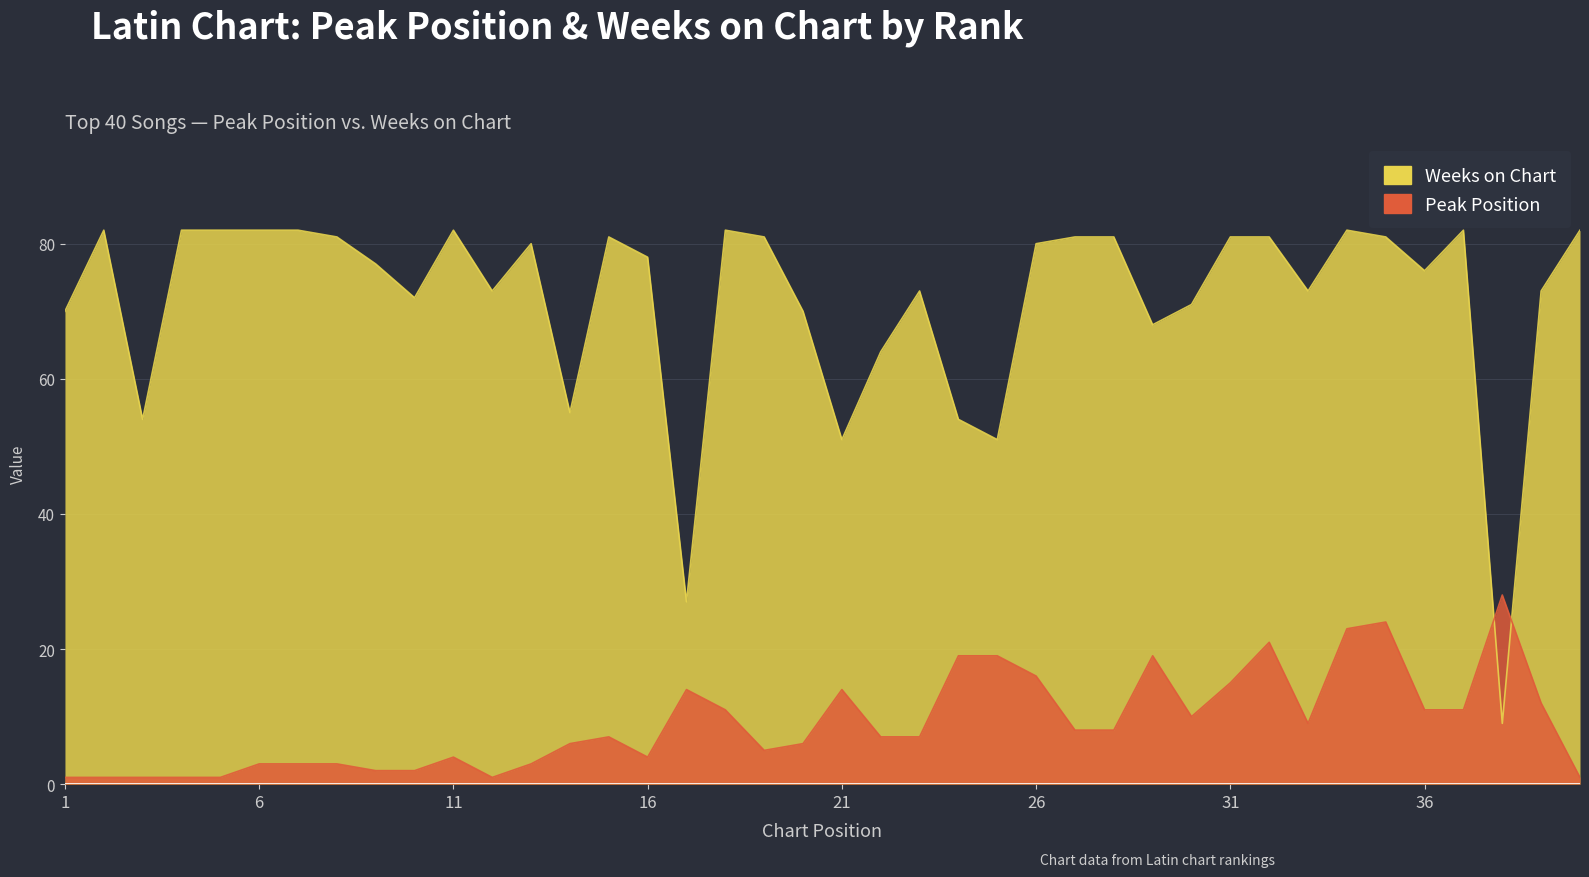

What is the minimum value for Peak Position?

1